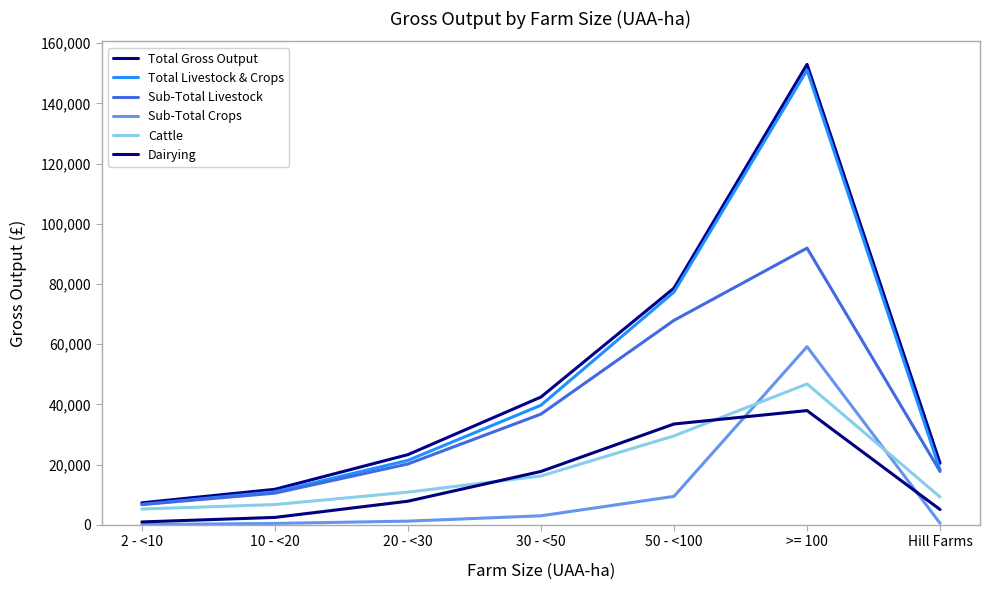

At Hill Farms, list the series in order from smallest to largest.

Sub-Total Crops, Dairying, Cattle, Sub-Total Livestock, Total Livestock & Crops, Total Gross Output